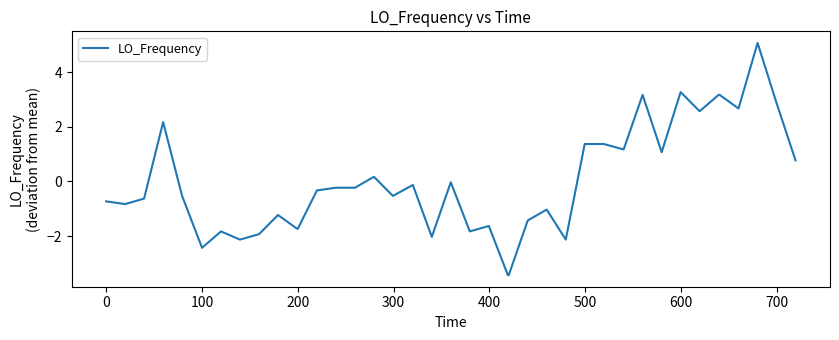

What is the minimum value shown in the chart?

-3.4